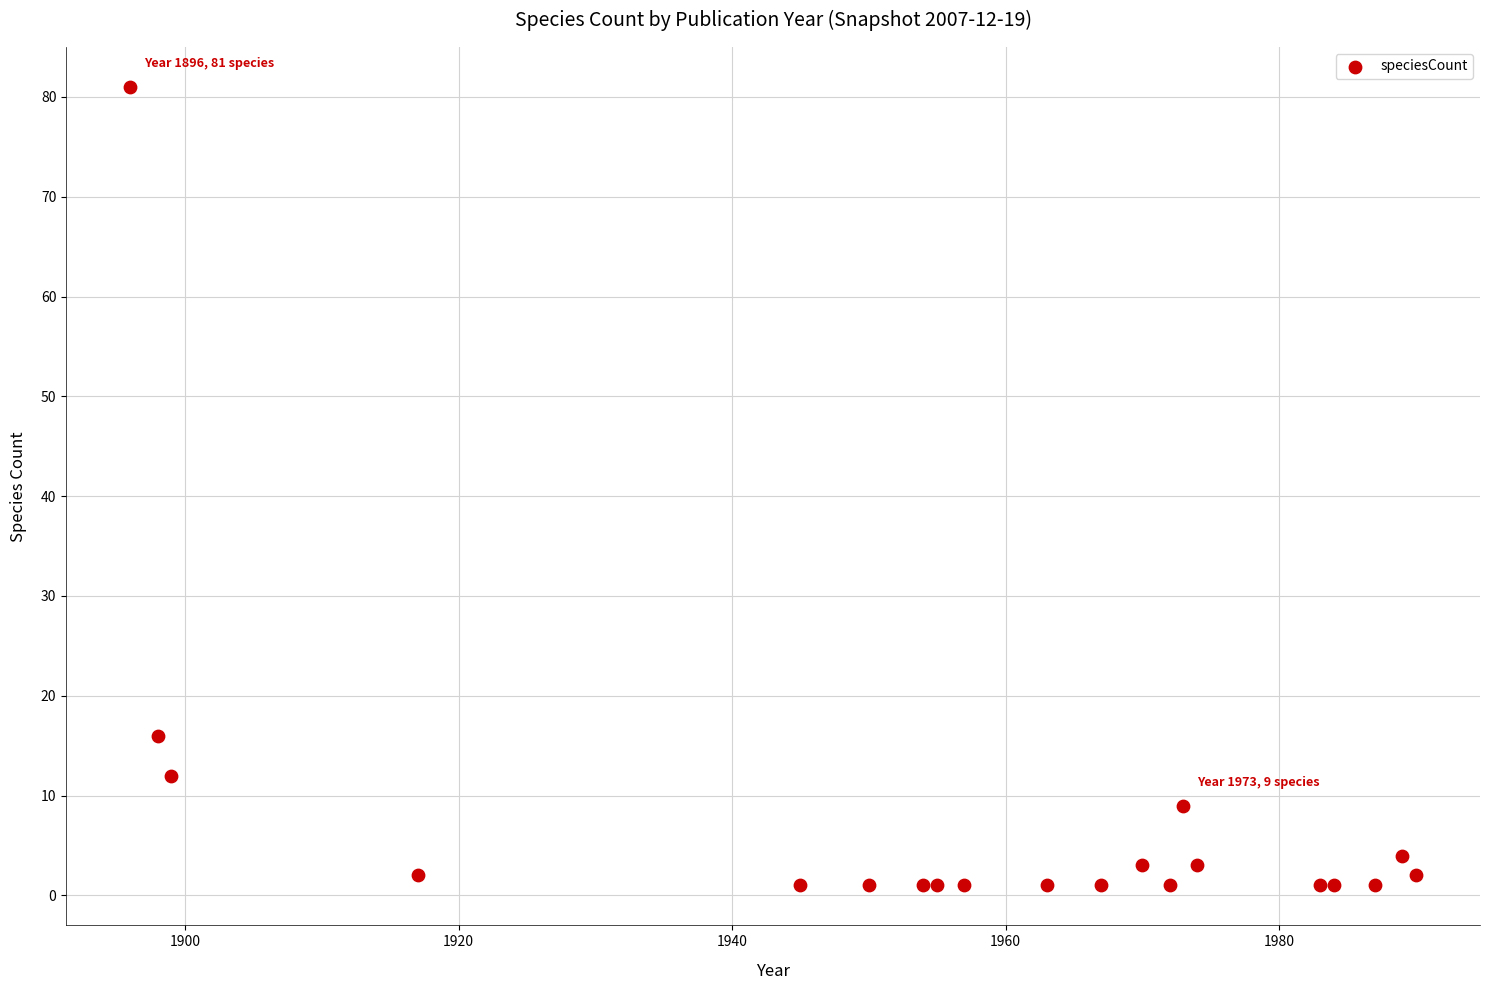

What Y value in the scatter plot is closest to 41?

16